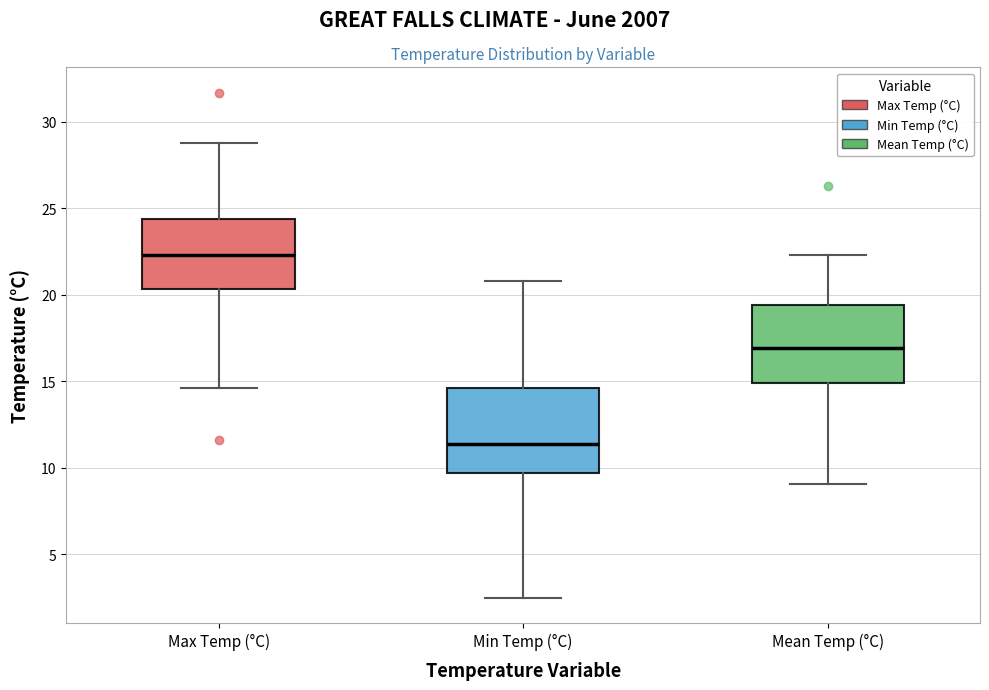

Reading left to right, read every box against the y-axis: the position of its median line, the range the box covers, and the ends of its whiskers. The values are not printed on the chart, so give them approximately, as read against the axis.

Max Temp (°C): median 22.5, box 20.5 to 24.5, whiskers 14.5 to 29.0
Min Temp (°C): median 11.5, box 9.5 to 14.5, whiskers 2.5 to 21.0
Mean Temp (°C): median 17.0, box 15.0 to 19.5, whiskers 9.0 to 22.5